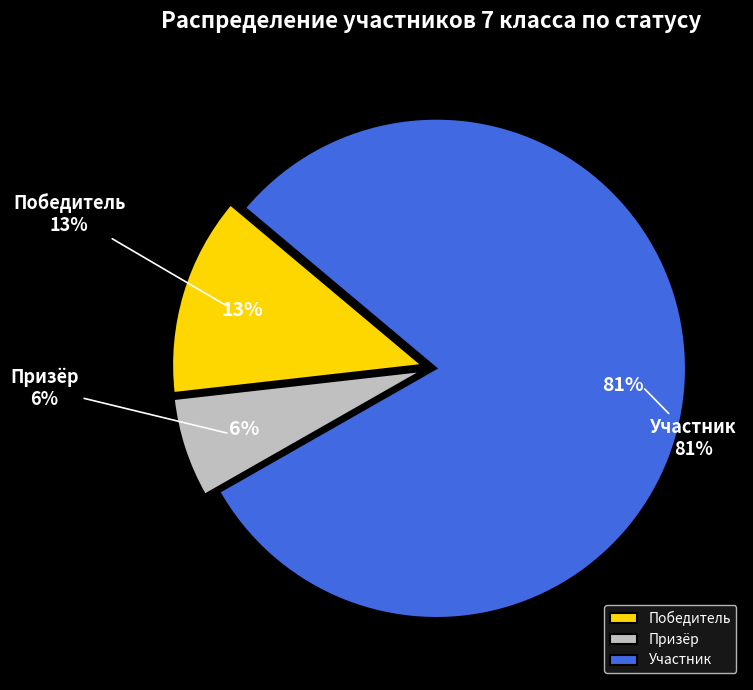

The Призёр slice represents 6% of the pie. True or false?

True